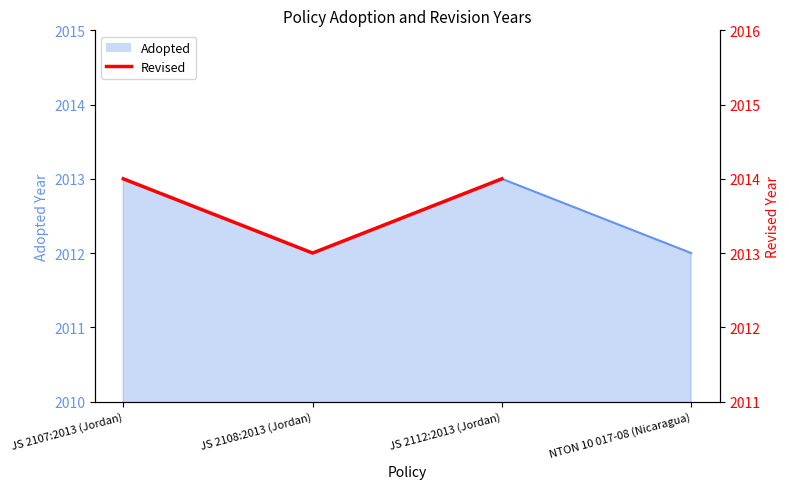

At which label is the value closest to 2013?

JS 2108:2013 (Jordan)